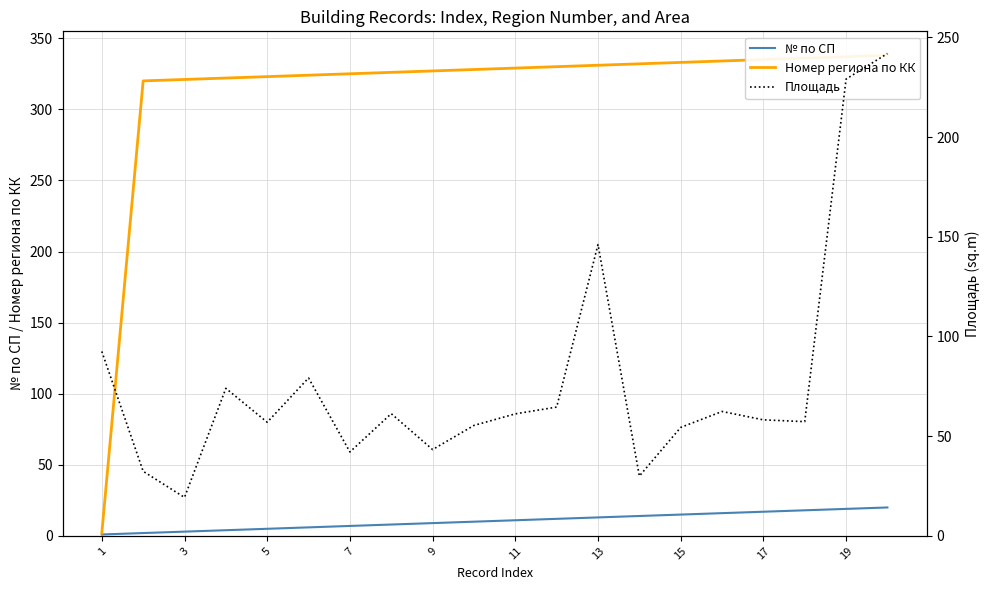

True or false: № по СП has more than 1 points higher than both neighbors.

False